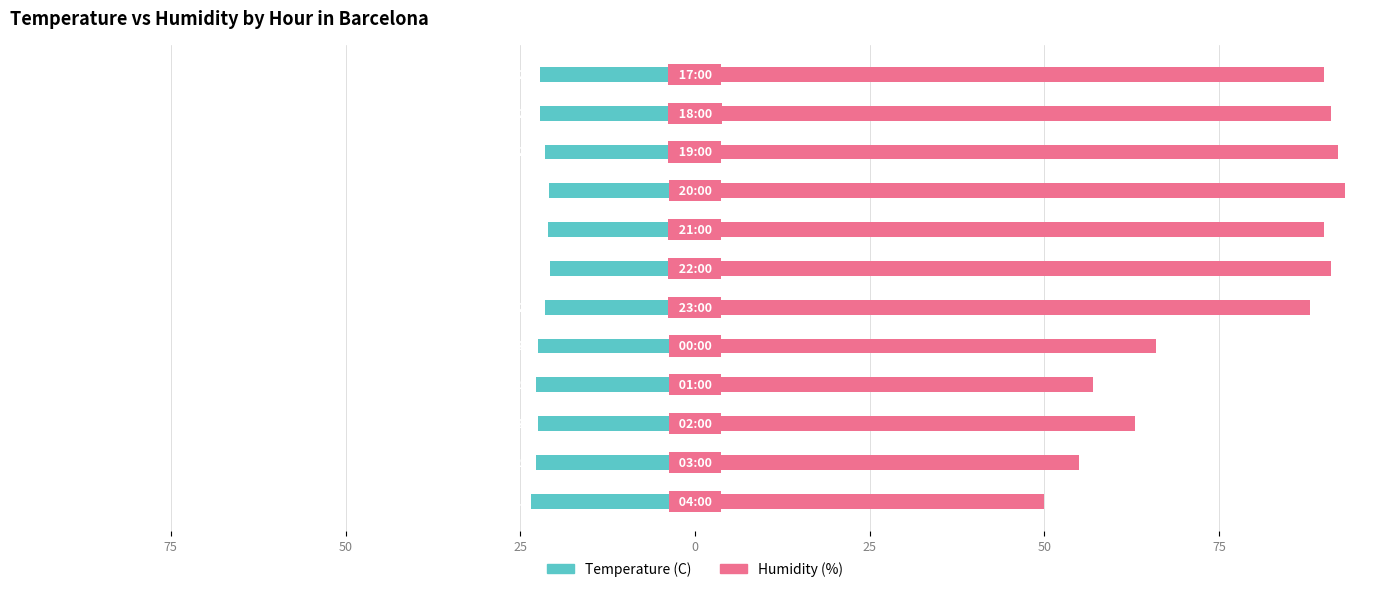

Between 75 and 50, which series saw the biggest shift?

Humidity (%)